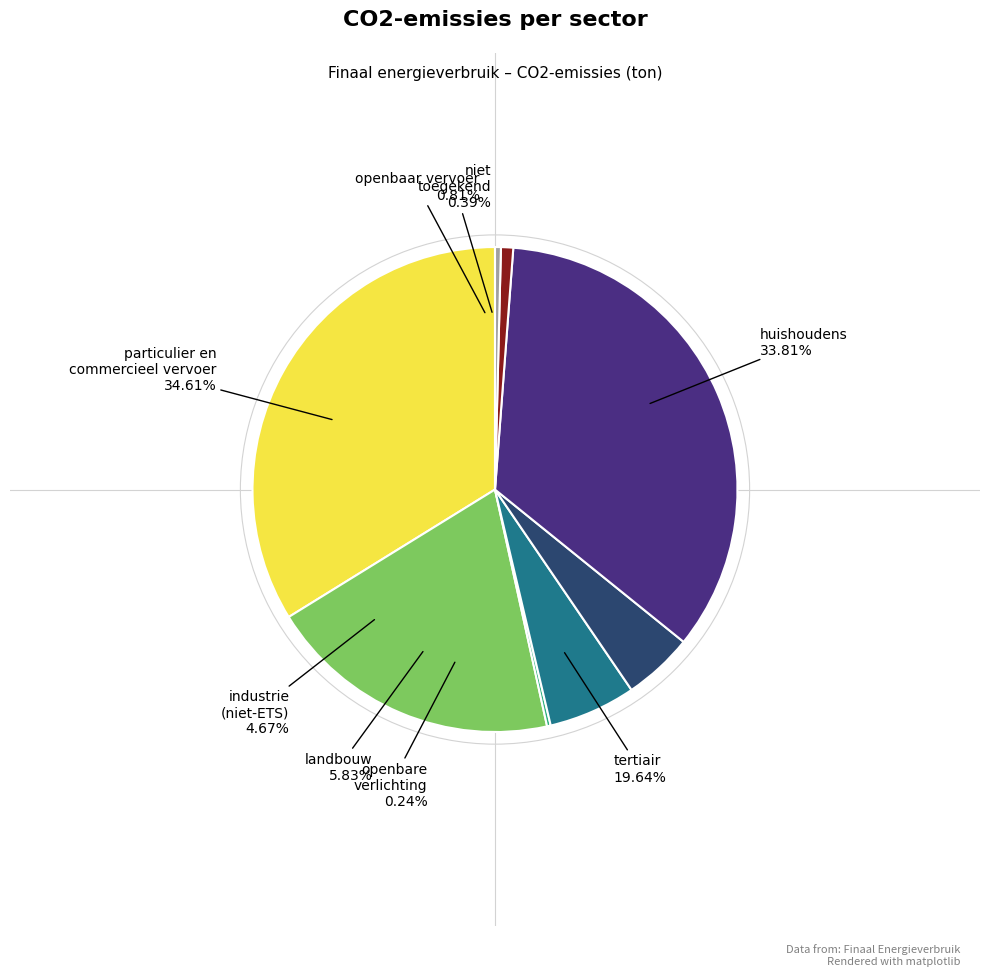

What portion of the pie excludes industrie (niet-ETS)?

95.3%